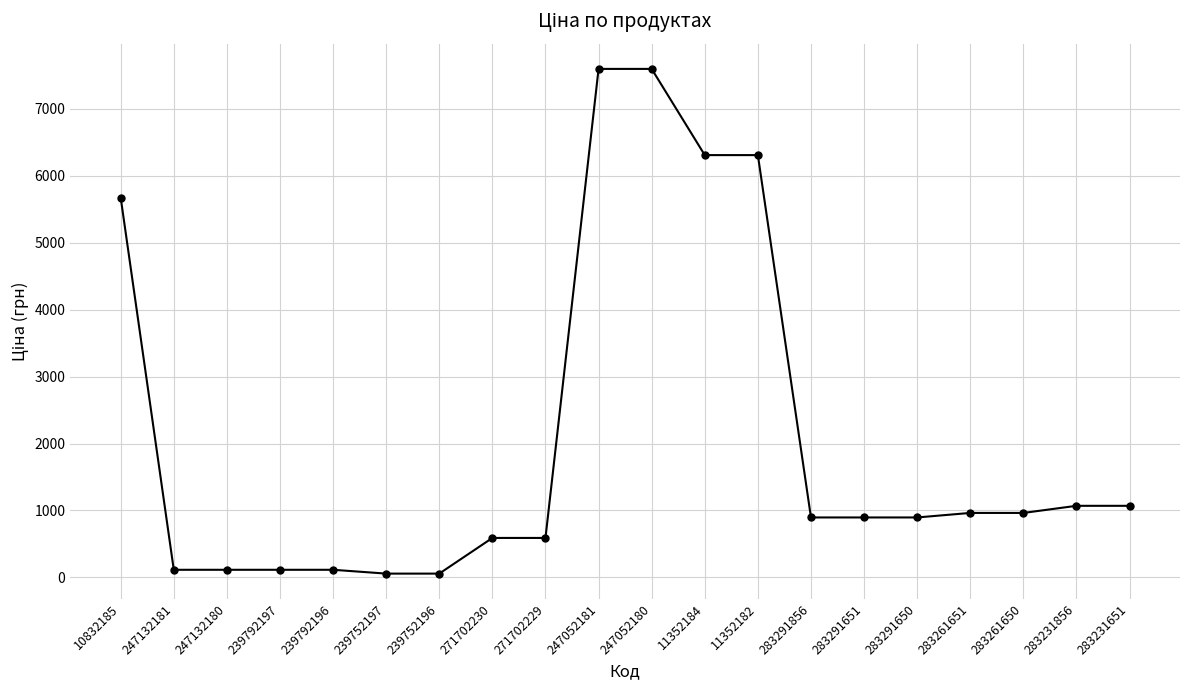

Read the value at 247052181.

7596.5